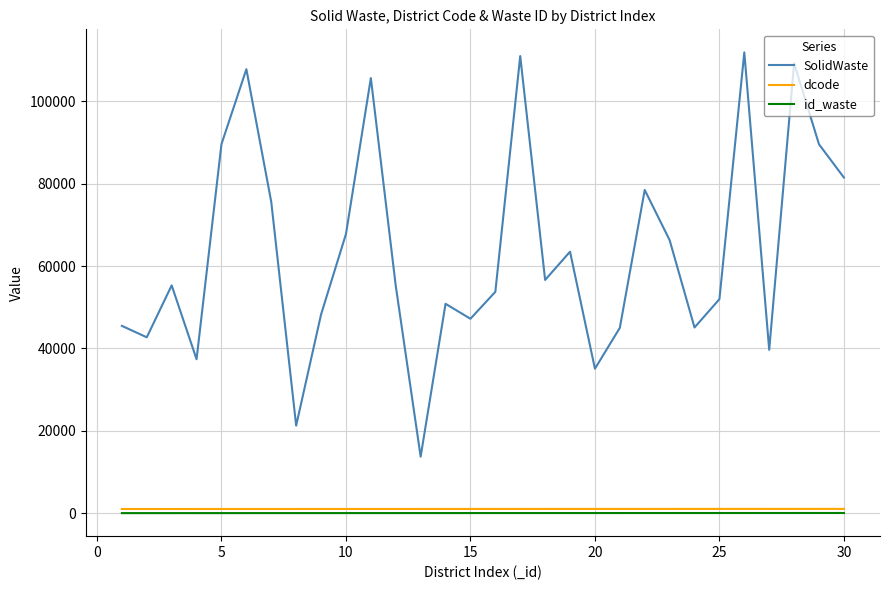

True or false: dcode and id_waste intersect in this chart.

False